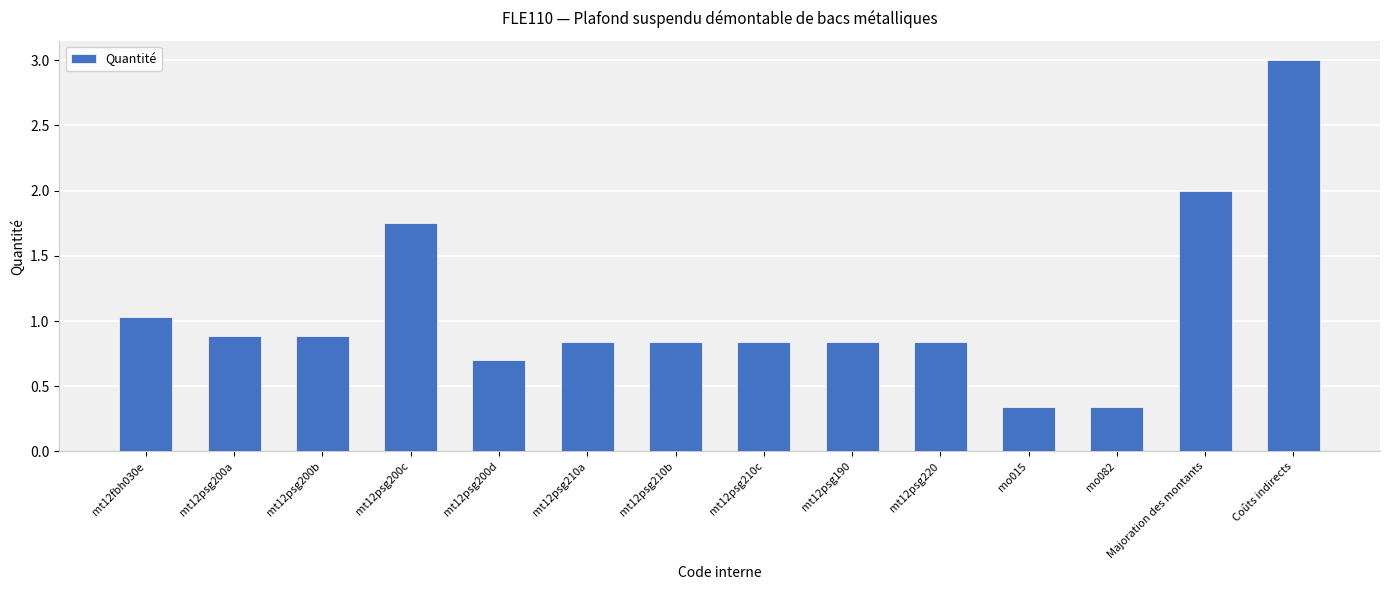

Read the value at Majoration des montants.

2.0